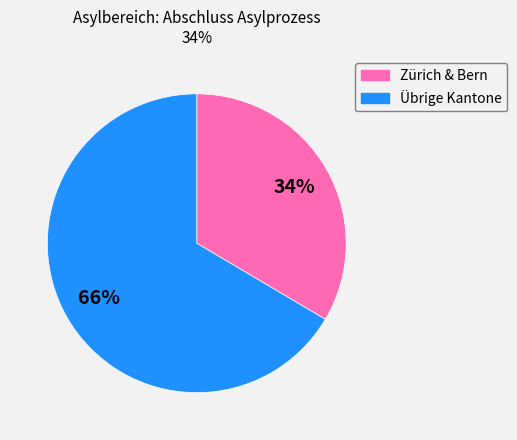

To the nearest percent, what is the average slice percentage?

50%